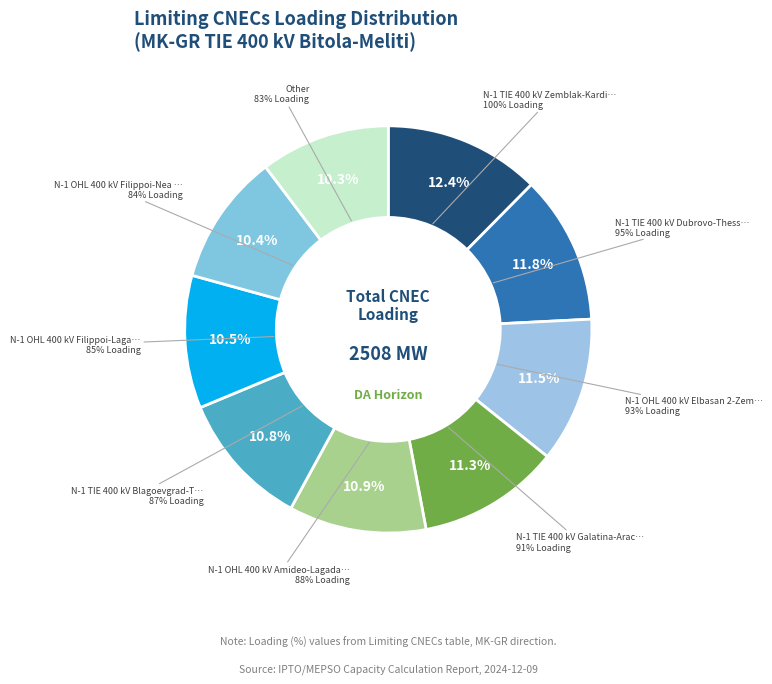

What is the change in value from N-1 OHL 400 kV Elbasan 2-Zemblak to N-1 OHL 400 kV Filippoi-Lagadas?

-8